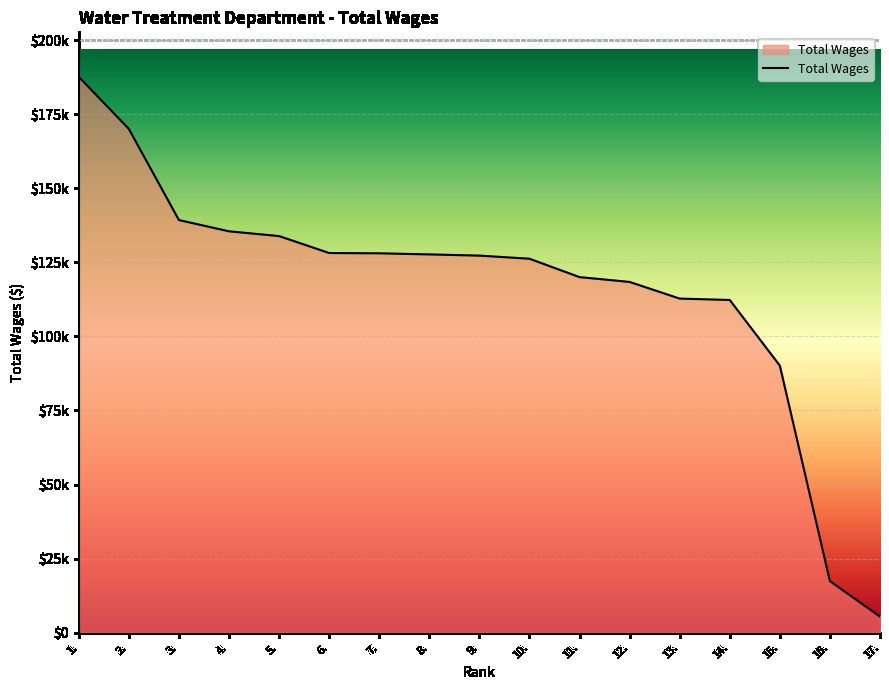

Does the chart display data point markers on the line(s)?

No